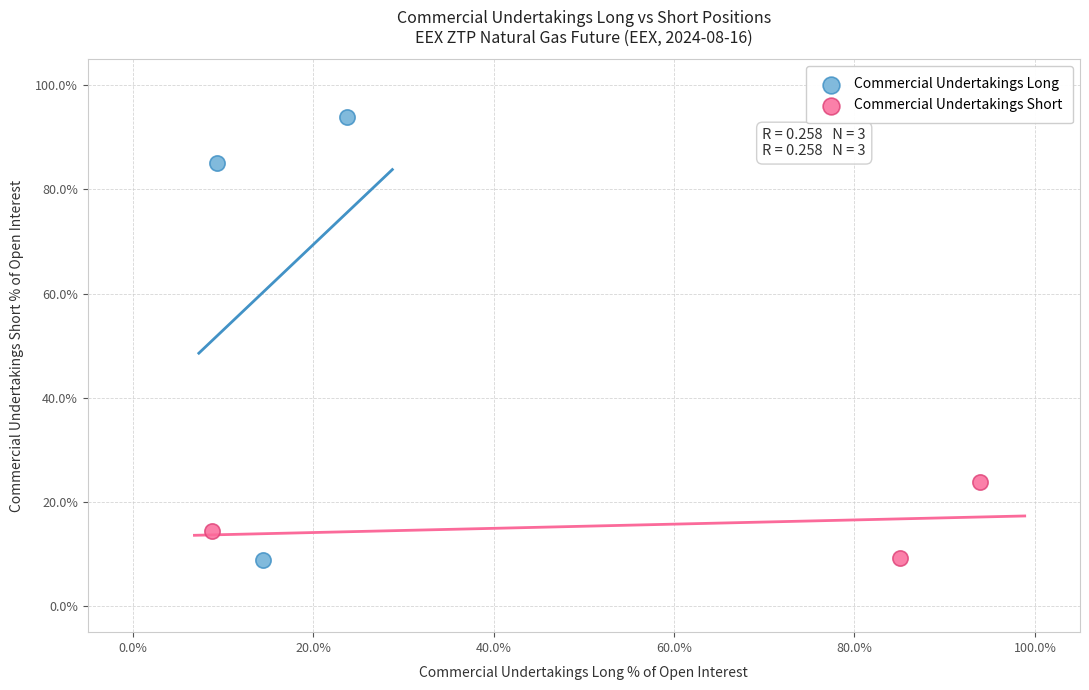

Which series reaches the maximum Y coordinate?

Commercial Undertakings Long